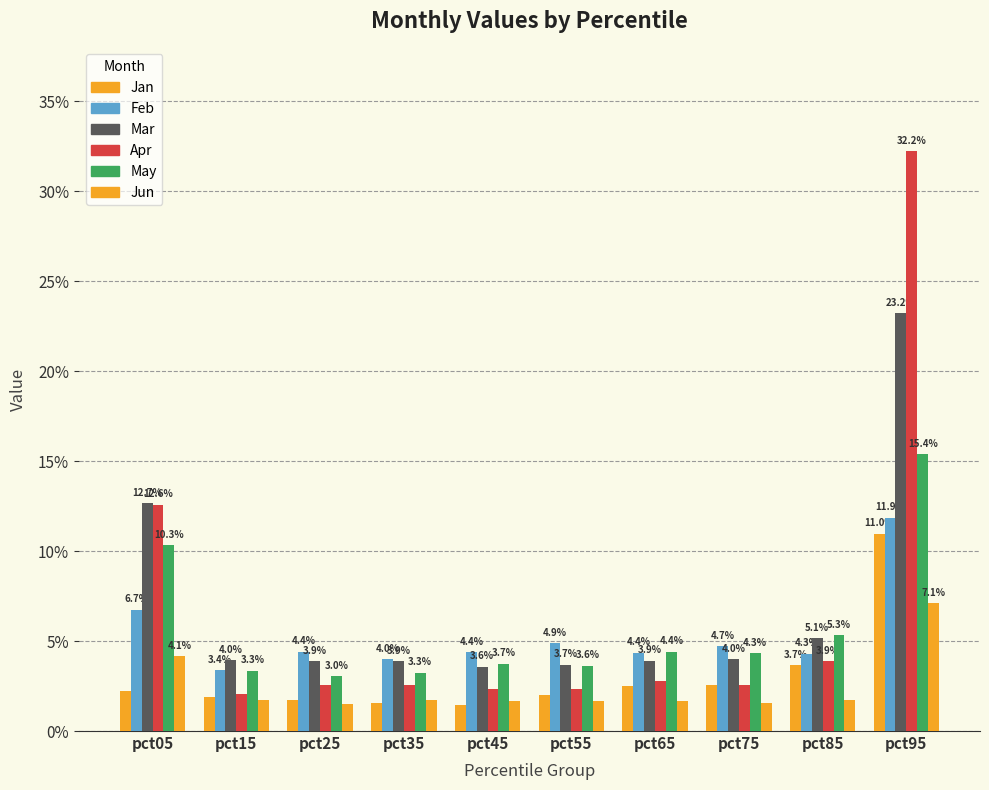

Reading left to right, extract all data points from this chart.

Jan: pct05=0.0	pct15=0.0	pct25=0.0	pct35=0.0	pct45=0.0	pct55=0.0	pct65=0.0	pct75=0.0	pct85=0.0	pct95=0.1
Feb: pct05=0.1	pct15=0.0	pct25=0.0	pct35=0.0	pct45=0.0	pct55=0.0	pct65=0.0	pct75=0.0	pct85=0.0	pct95=0.1
Mar: pct05=0.1	pct15=0.0	pct25=0.0	pct35=0.0	pct45=0.0	pct55=0.0	pct65=0.0	pct75=0.0	pct85=0.1	pct95=0.2
Apr: pct05=0.1	pct15=0.0	pct25=0.0	pct35=0.0	pct45=0.0	pct55=0.0	pct65=0.0	pct75=0.0	pct85=0.0	pct95=0.3
May: pct05=0.1	pct15=0.0	pct25=0.0	pct35=0.0	pct45=0.0	pct55=0.0	pct65=0.0	pct75=0.0	pct85=0.1	pct95=0.2
Jun: pct05=0.0	pct15=0.0	pct25=0.0	pct35=0.0	pct45=0.0	pct55=0.0	pct65=0.0	pct75=0.0	pct85=0.0	pct95=0.1